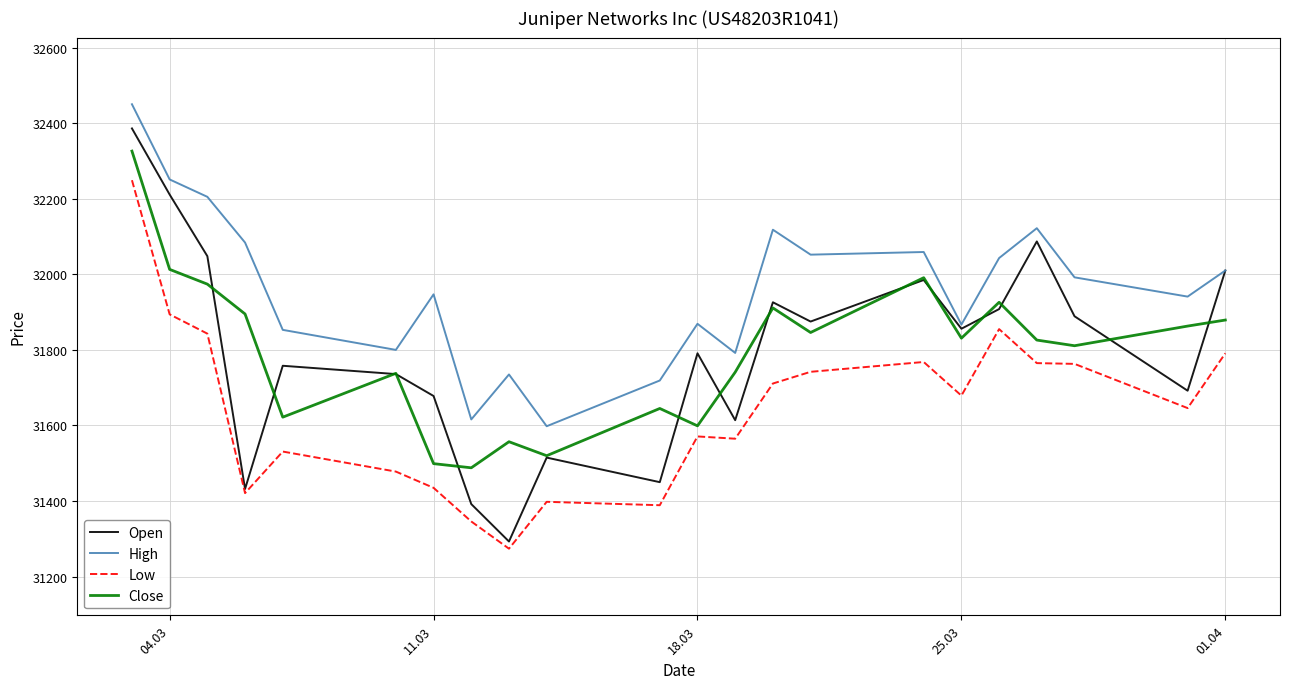

True or false: Low and High intersect in this chart.

False